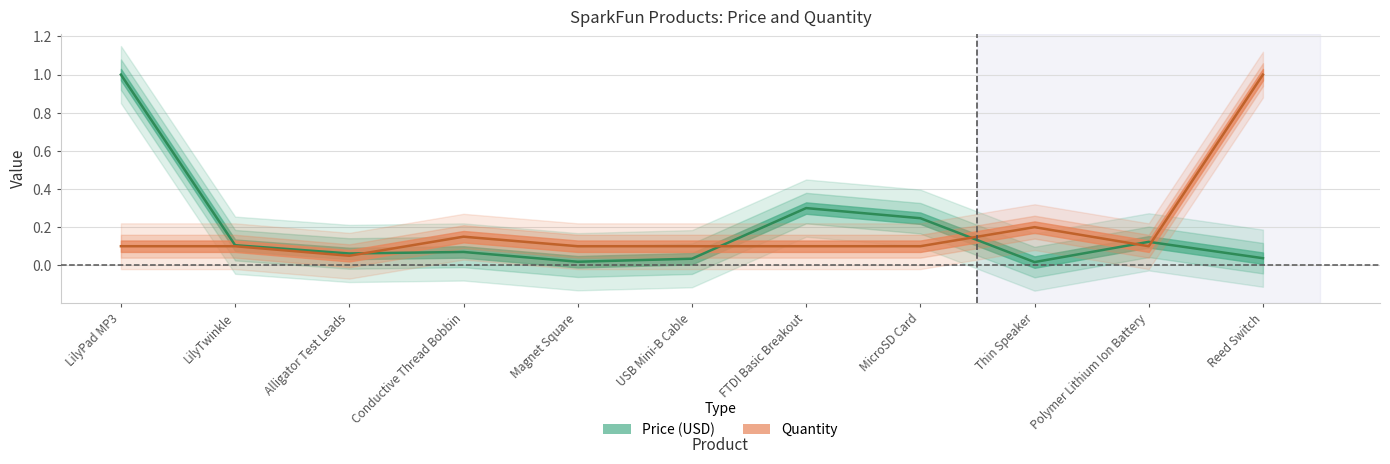

What is the value of the Price (USD) point at the 4th from the left?

0.1